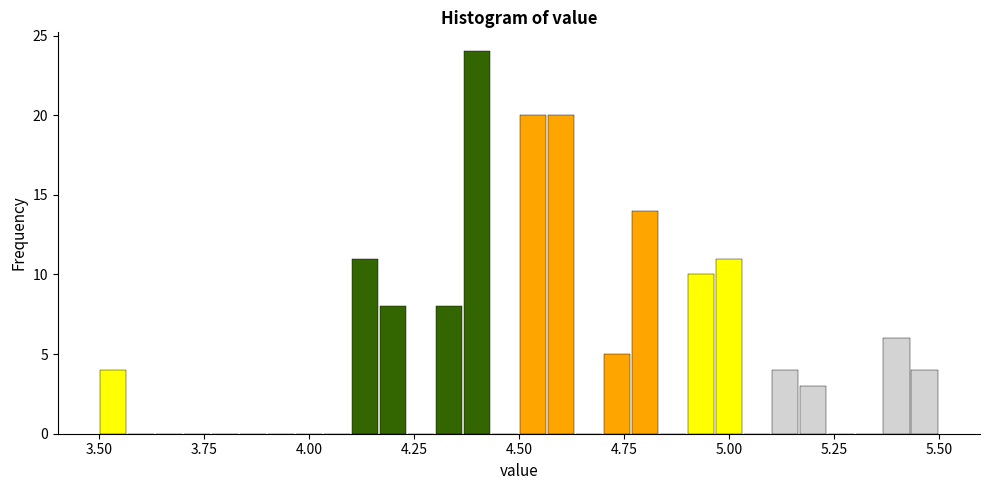

Around what value on the x-axis is the tallest bar? Give the approximate position of its centre, as read against the axis.

4.40